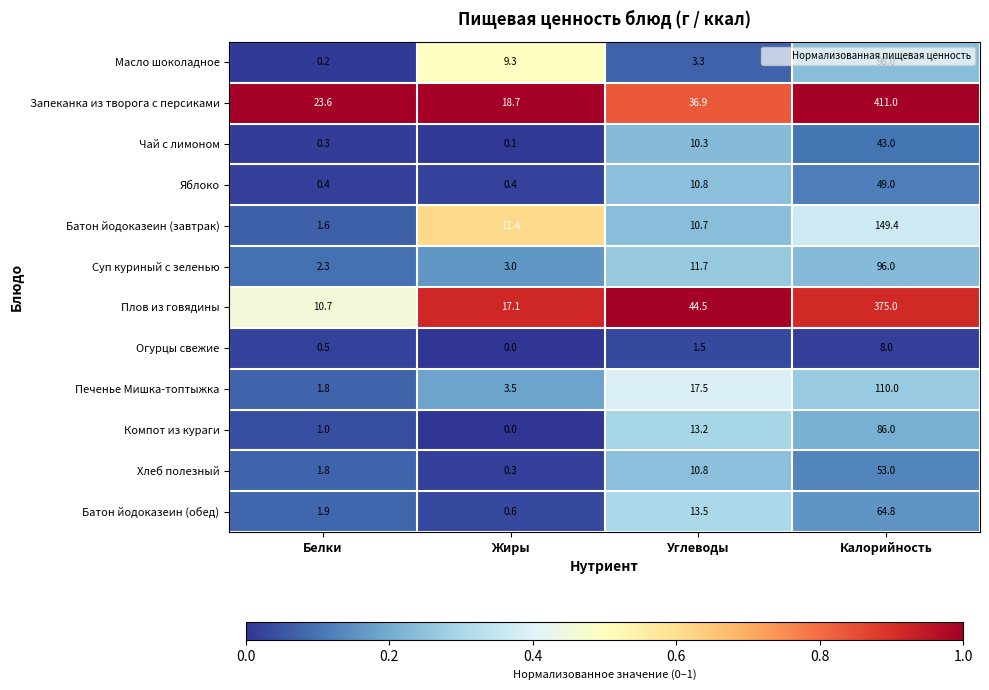

Which series has the widest spread of values?

Запеканка из творога с персиками